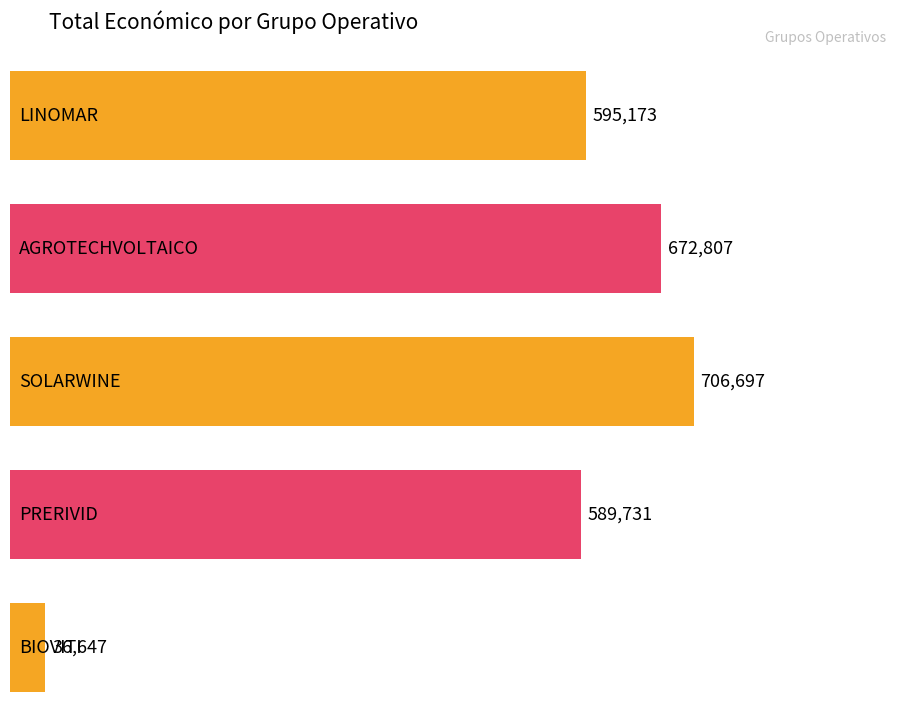

How many data points are less than 595173?

2